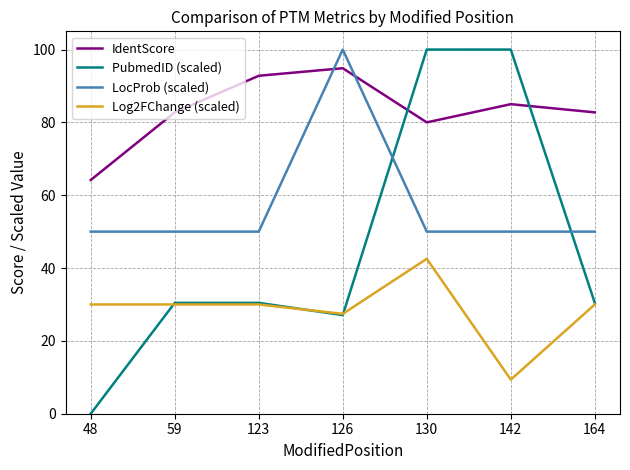

How many distinct data groups are displayed?

4